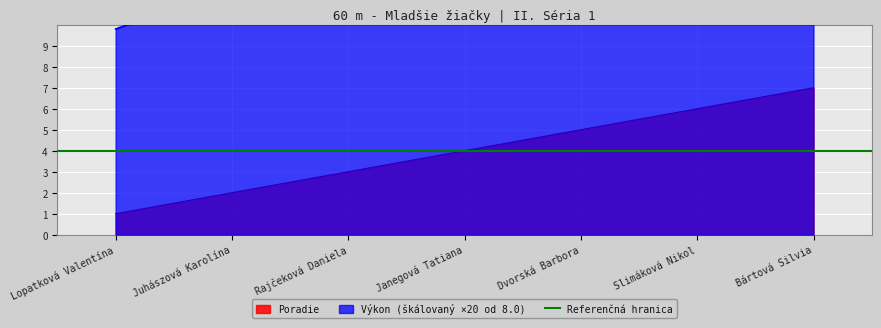

True or false: Výkon and Poradie cross at least once.

False